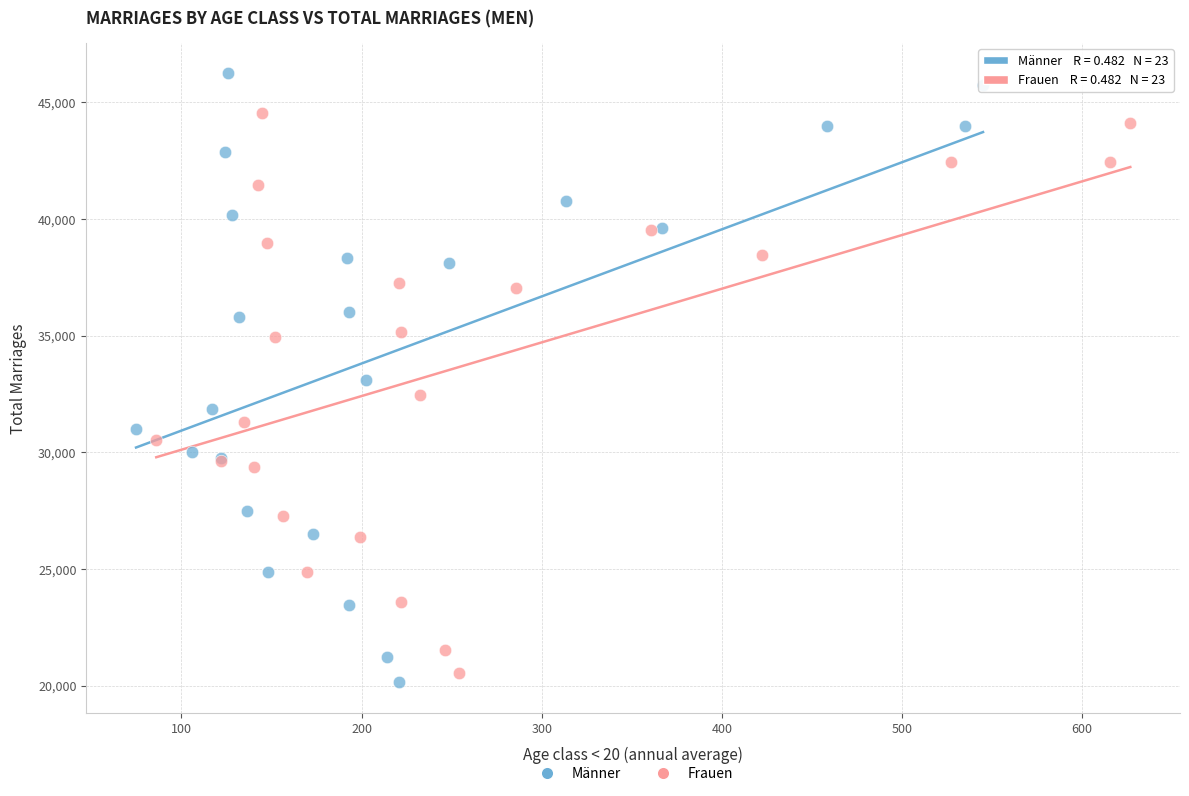

Which series contains the highest Y value?

Männer